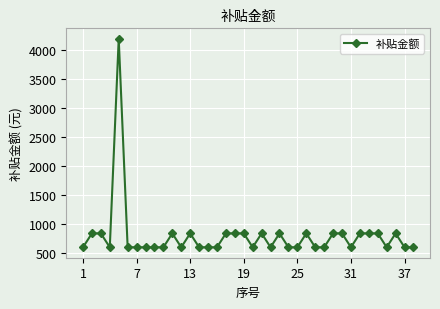

What is the greatest value displayed?

4194.6